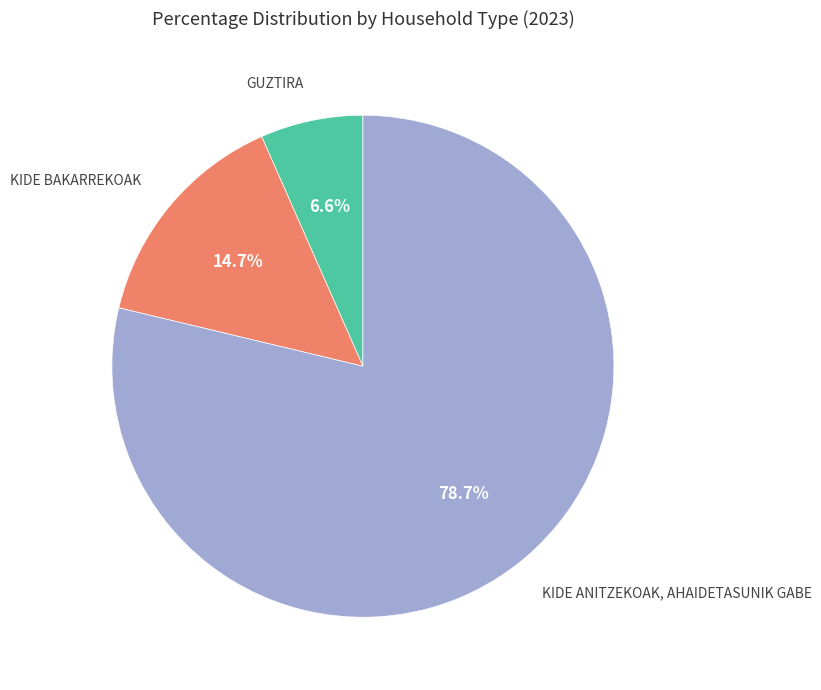

To the nearest percent, what portion does GUZTIRA represent?

7%